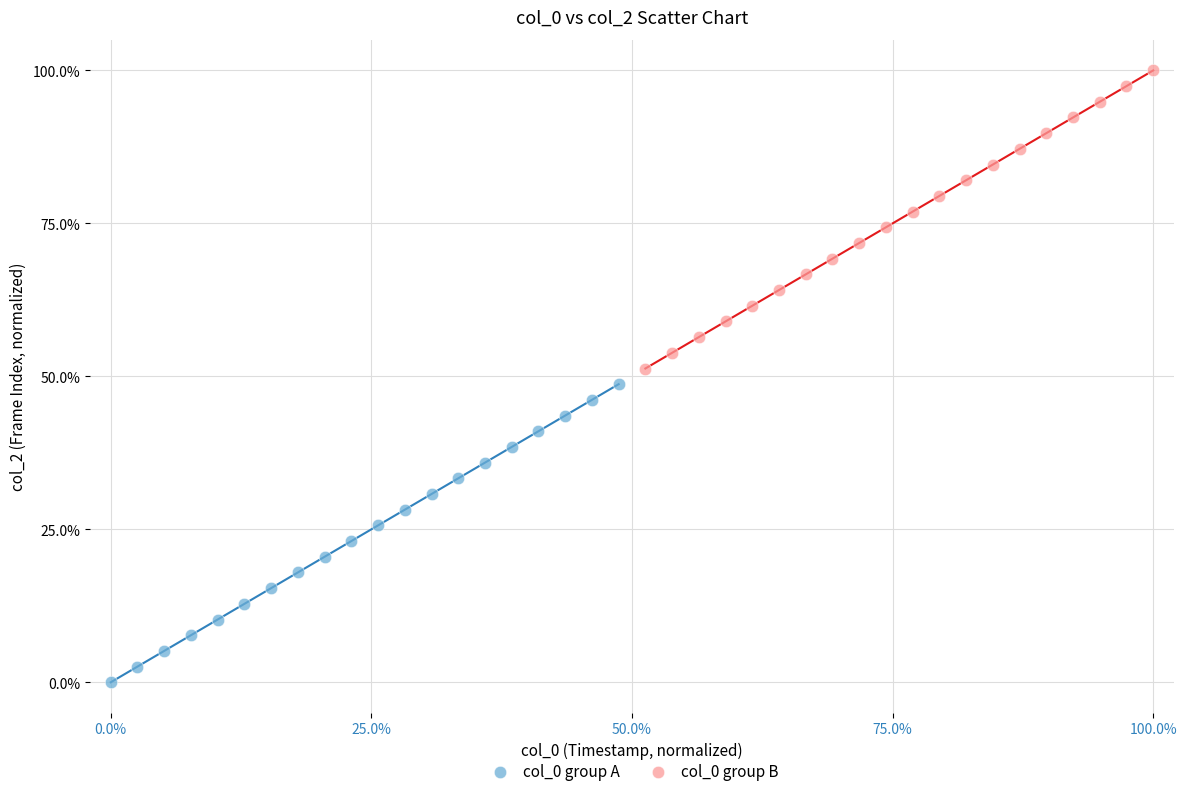

What are all the series names shown in the legend?

col_0 group A, col_0 group B